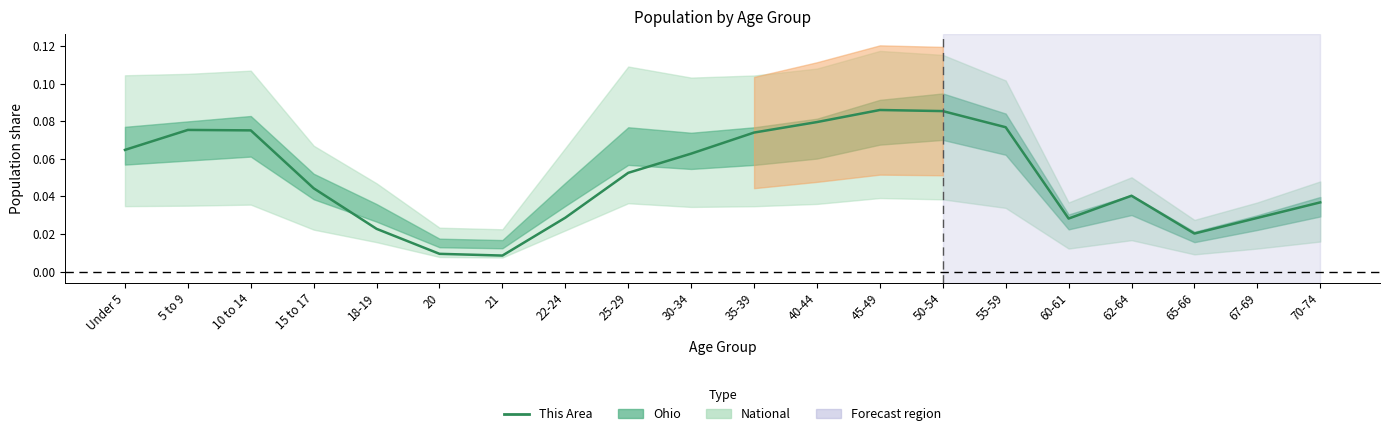

Reading left to right, list all the values displayed in this chart.

0.1	0.1	0.1	0.0	0.0	0.0	0.0	0.0	0.1	0.1	0.1	0.1	0.1	0.1	0.1	0.0	0.0	0.0	0.0	0.0